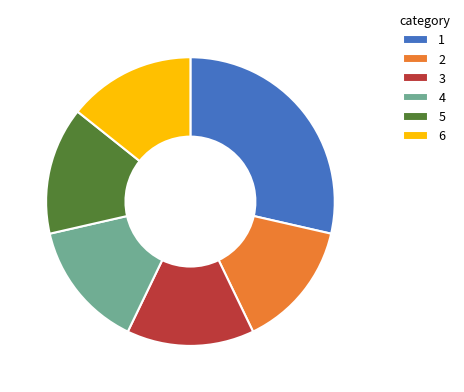

The 1 slice represents 29% of the pie. True or false?

True